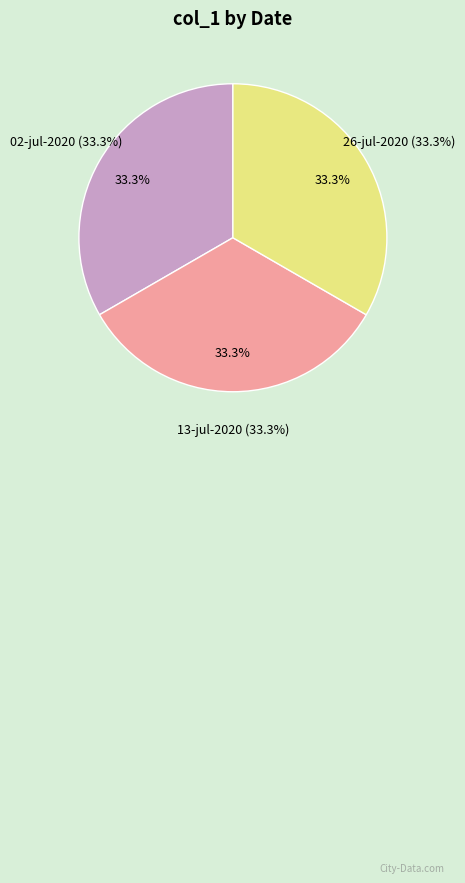

Which category has the biggest portion of the pie?

02-jul-2020